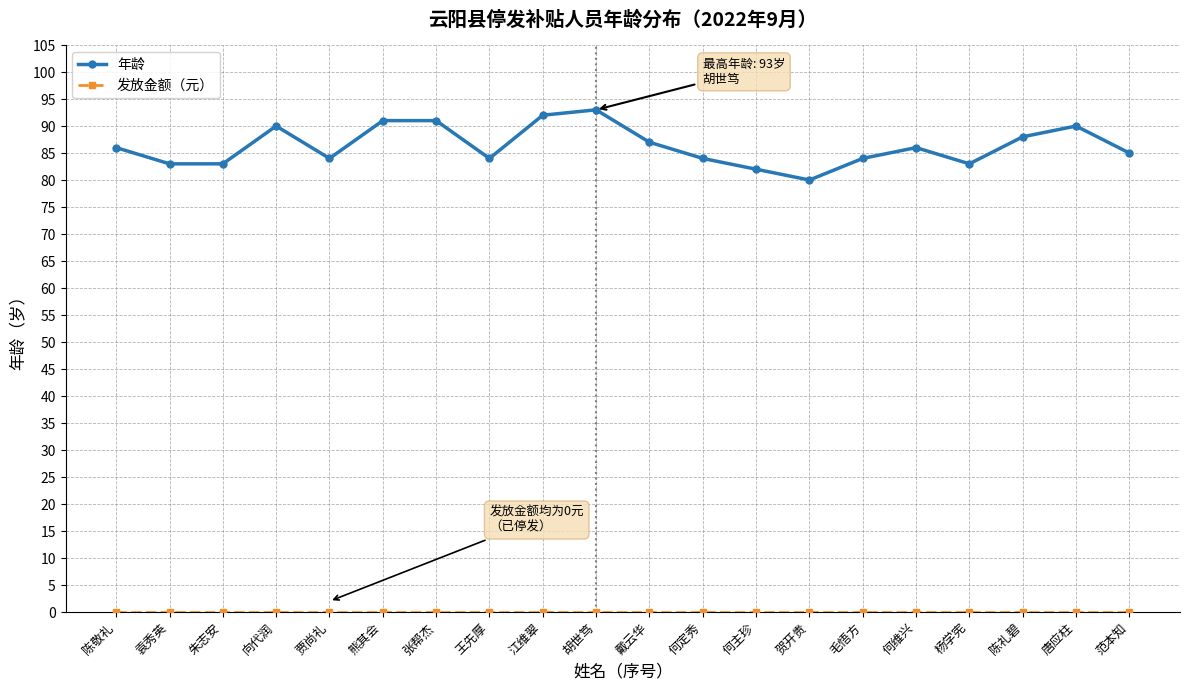

What is the total value across all series at 陈礼碧?

88